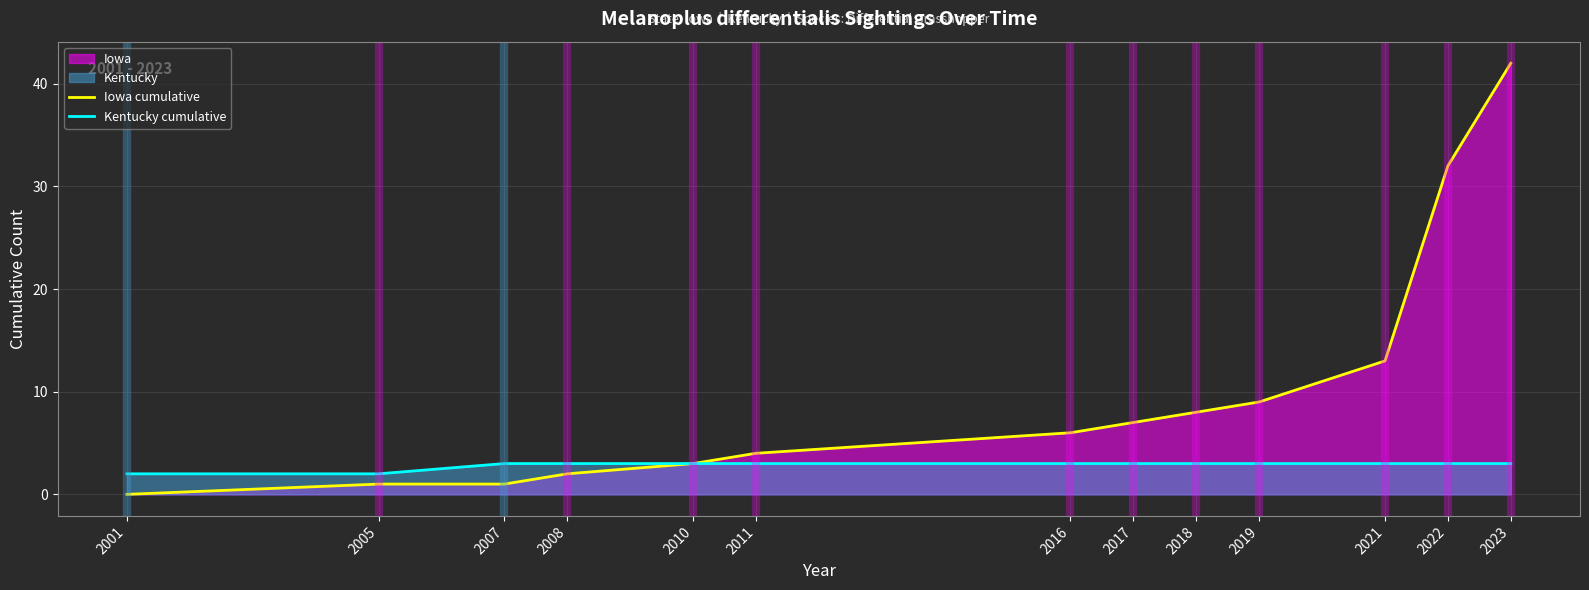

Is the value of Iowa cumulative at 2008 greater than the value of Kentucky cumulative at 2019?

No